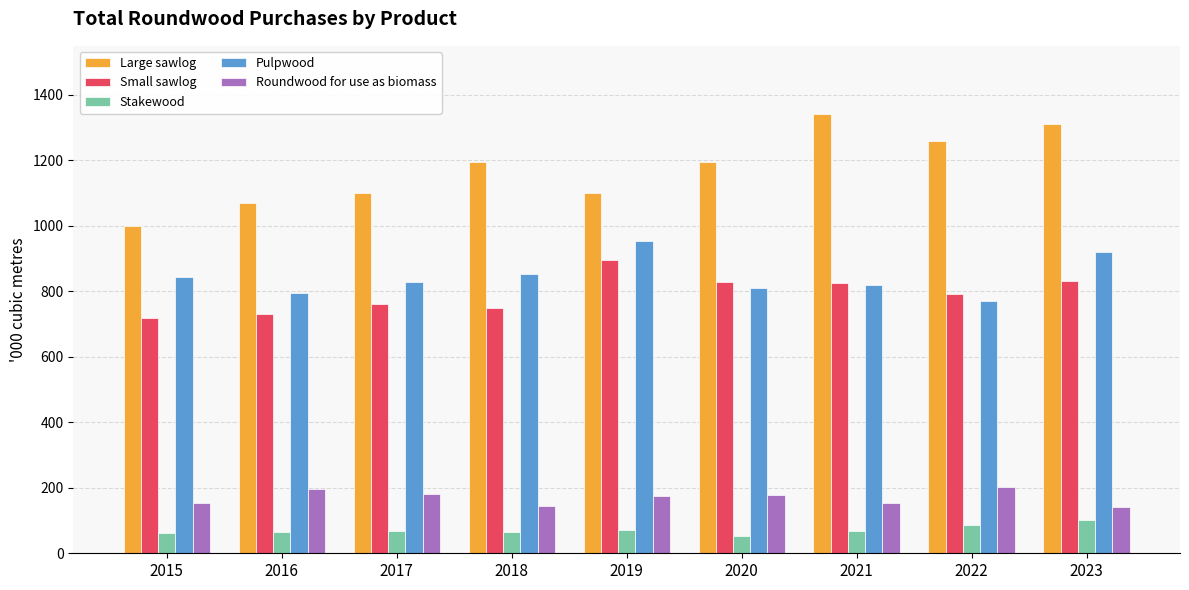

Rank the series at 2018 from lowest to highest value.

Stakewood, Roundwood for use as biomass, Small sawlog, Pulpwood, Large sawlog